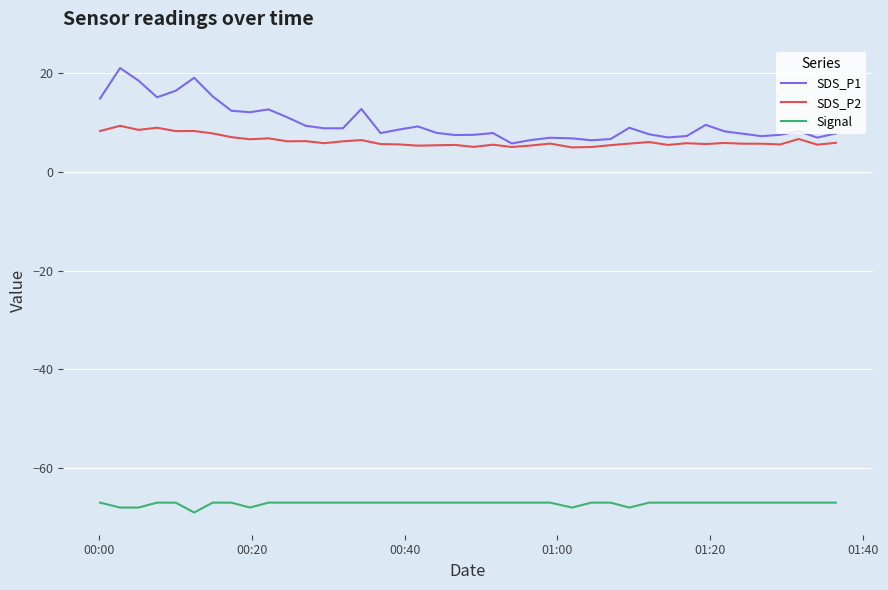

How many series are shown in this chart?

3